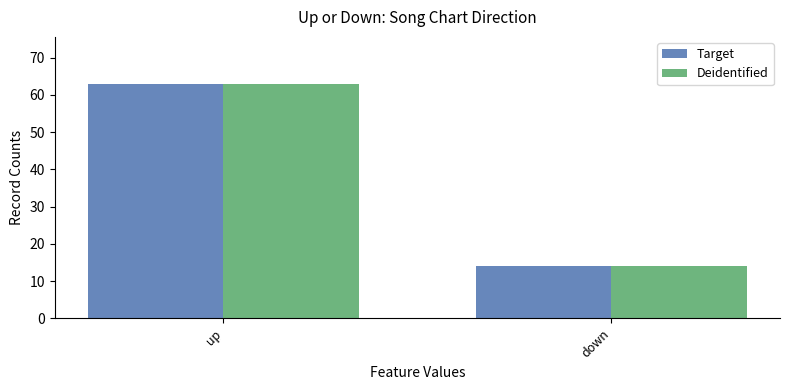

What is the sum of all Target values?

77